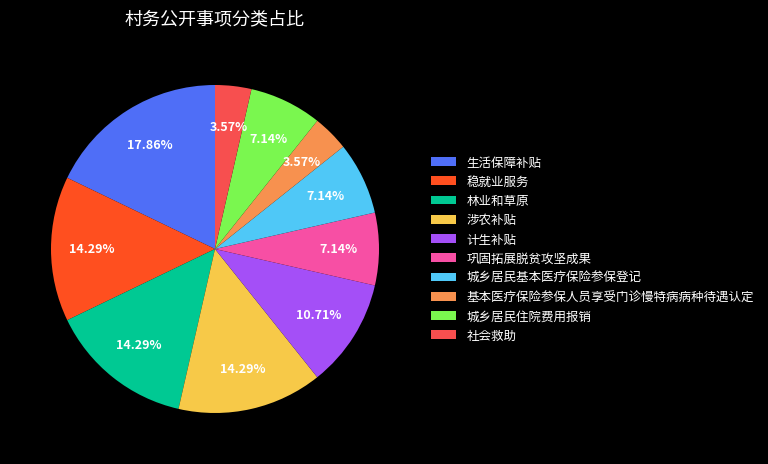

To the nearest percent, what percentage of the pie is 巩固拓展脱贫攻坚成果?

7%